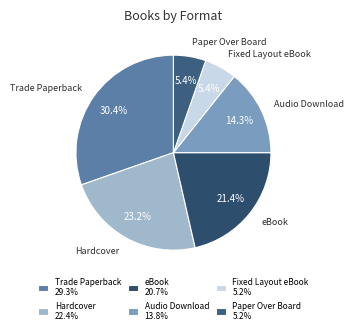

Which slice is the largest?

Trade Paperback